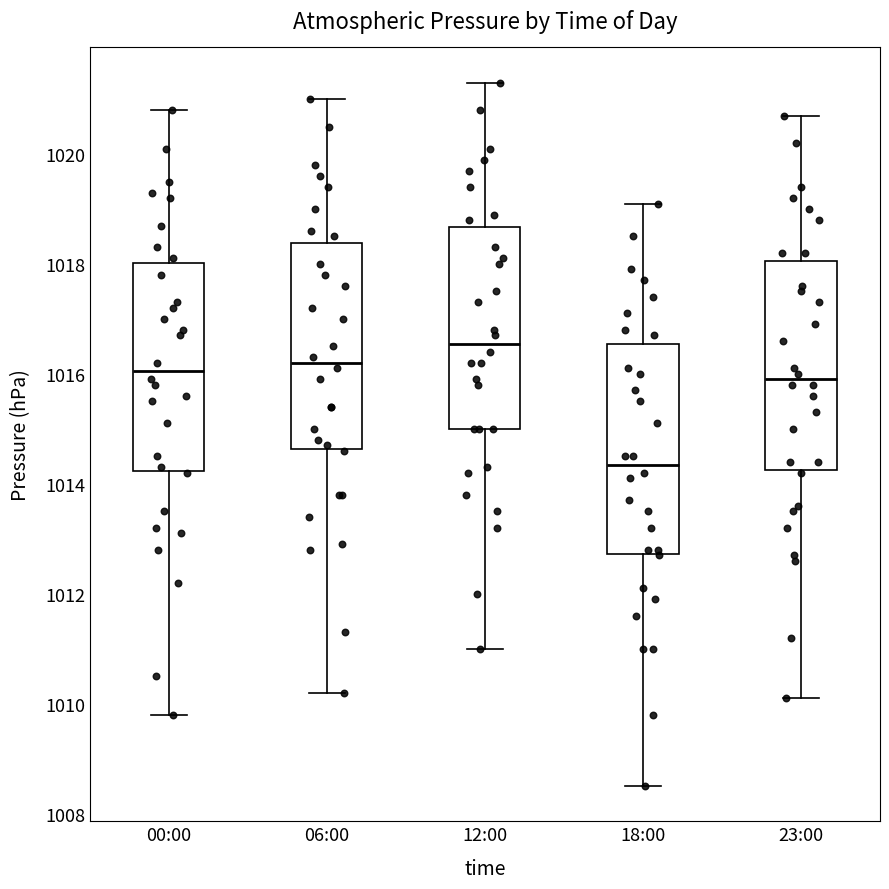

Where does the lower whisker of the box for 23:00 end on the y-axis? The values are not printed on the chart, so give them approximately, as read against the axis.

1010.2